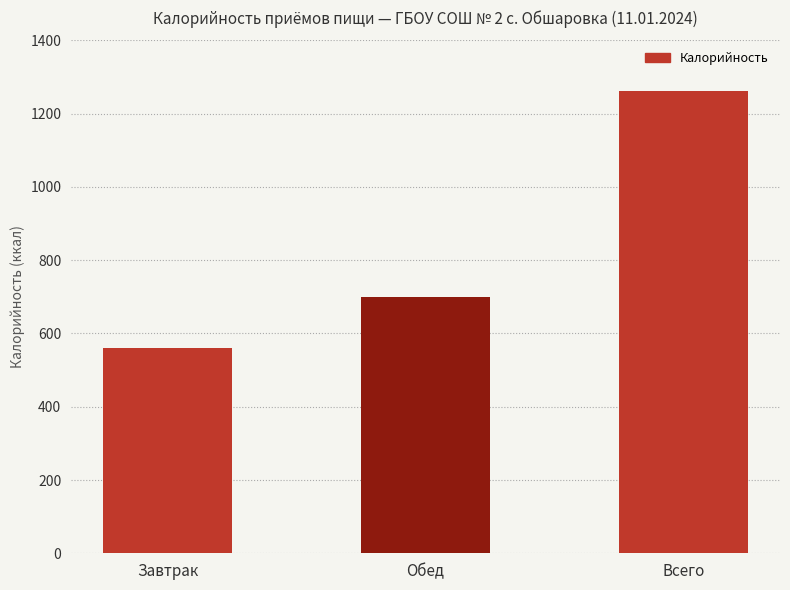

Where does the data first go above 700?

Обед